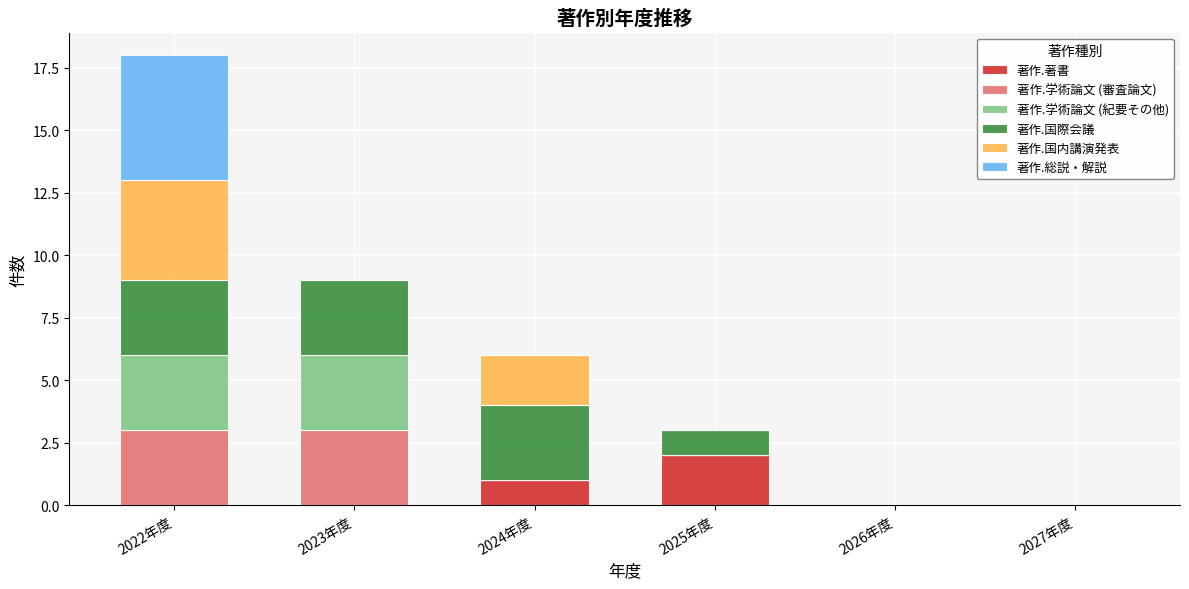

What is the total value across all series at 2025年度?

3